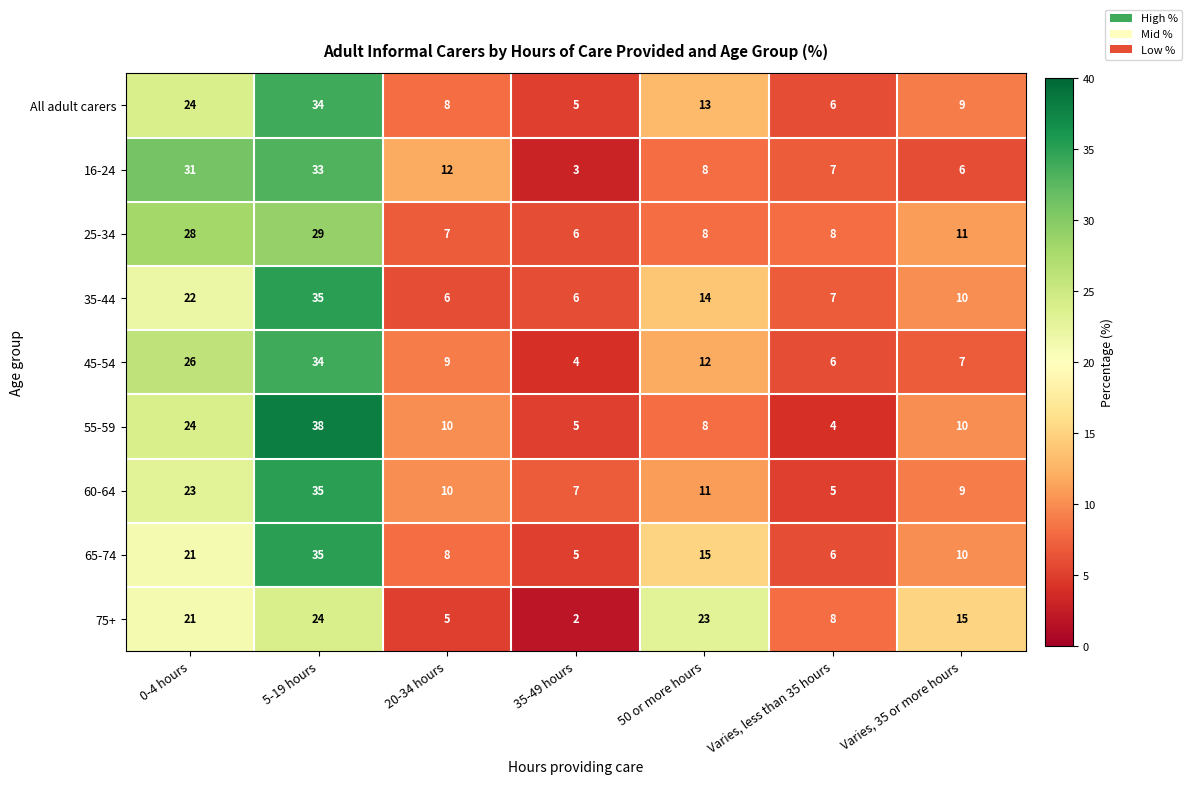

At which category does the chart reach its peak across all series?

5-19 hours